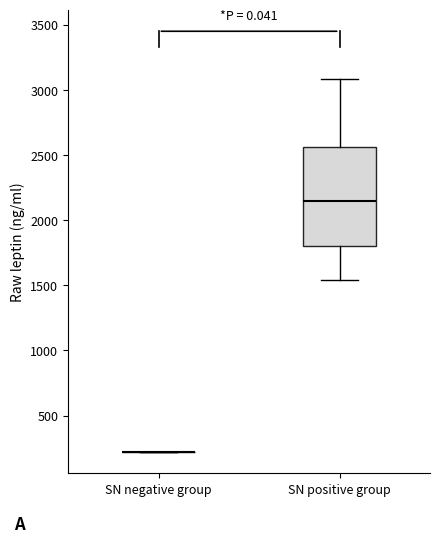

Comparing the boxes themselves (not the whiskers), which one is the tallest?

SN positive group